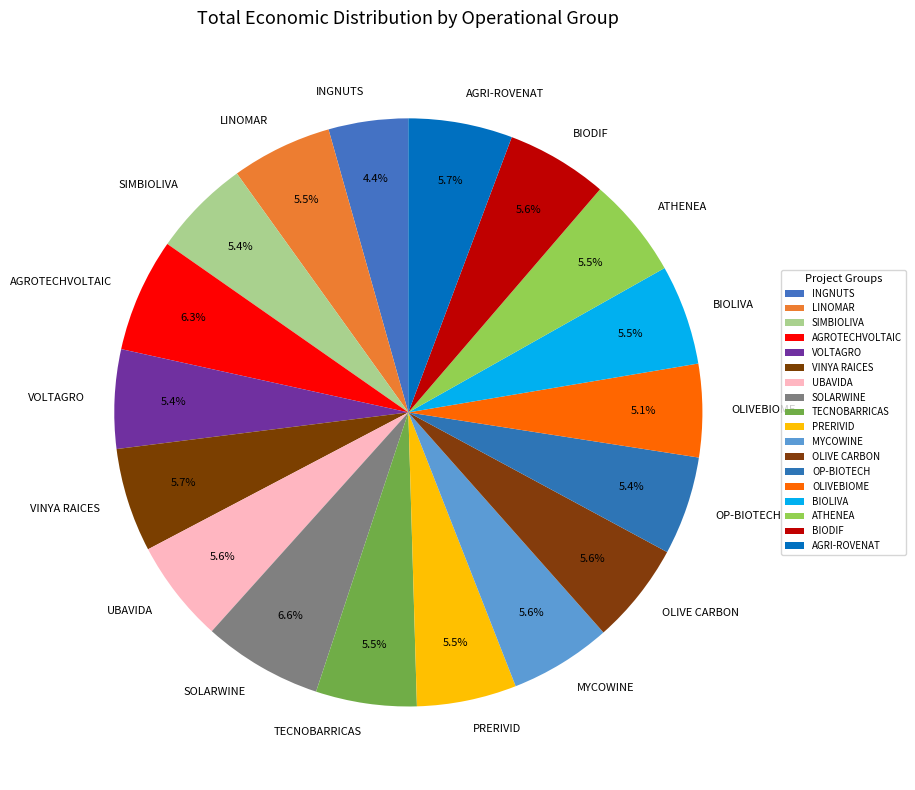

Combined, do OP-BIOTECH and UBAVIDA account for over 50%?

No